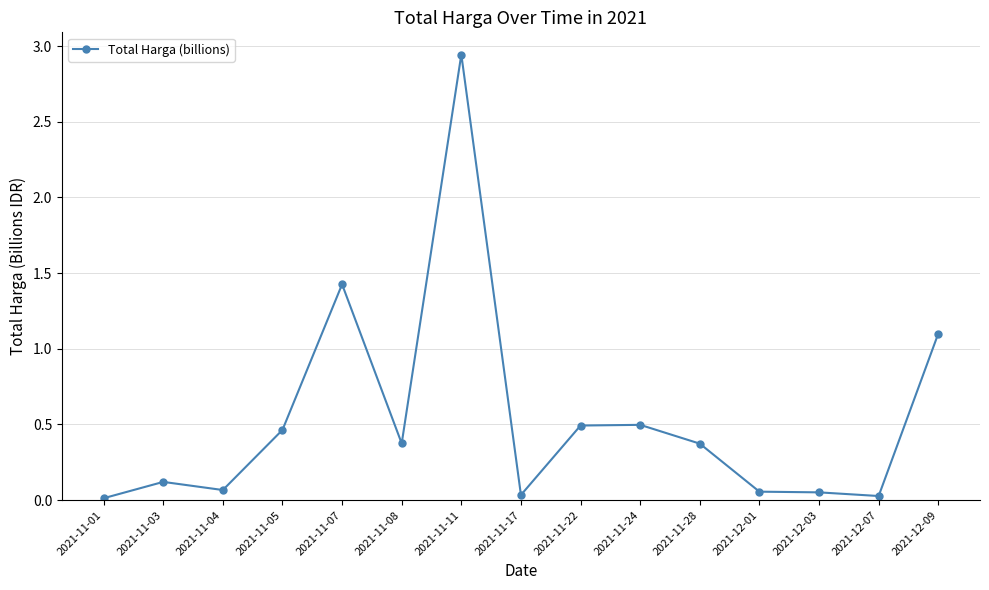

Read the value at 2021-11-08.

0.4